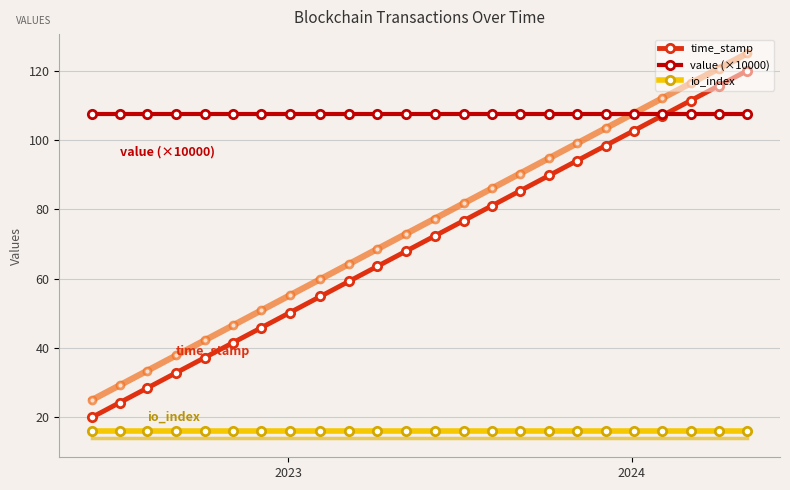

What is the maximum value shown in the chart?

125.0